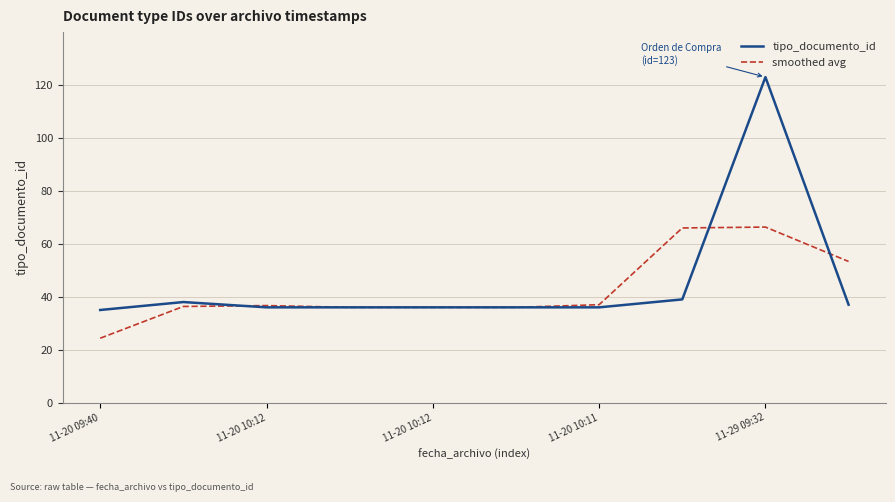

What is the highest value of the smoothed avg series?

66.3